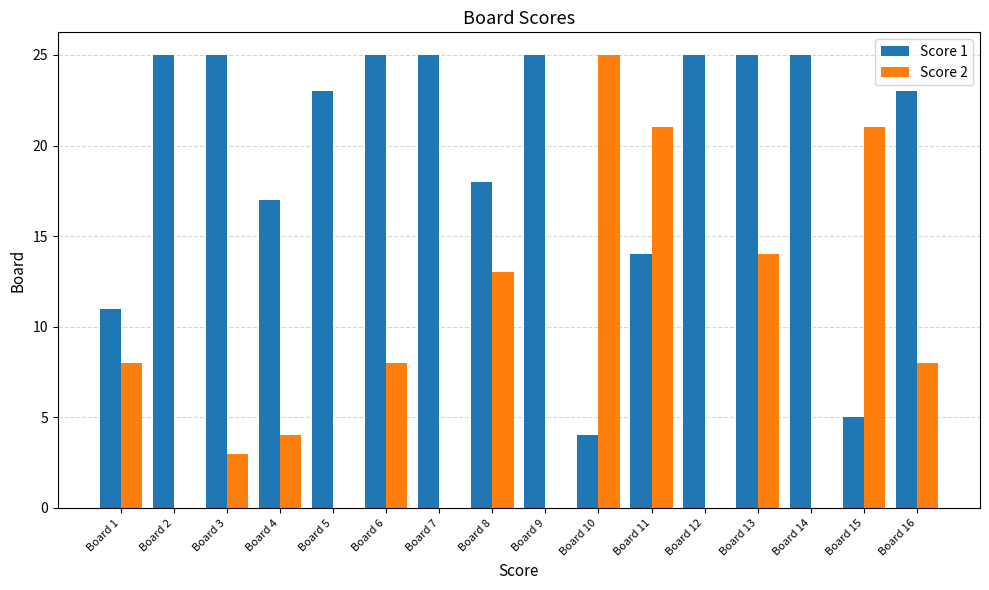

The Score 1 series shows 2 at Board 15. True or false?

False